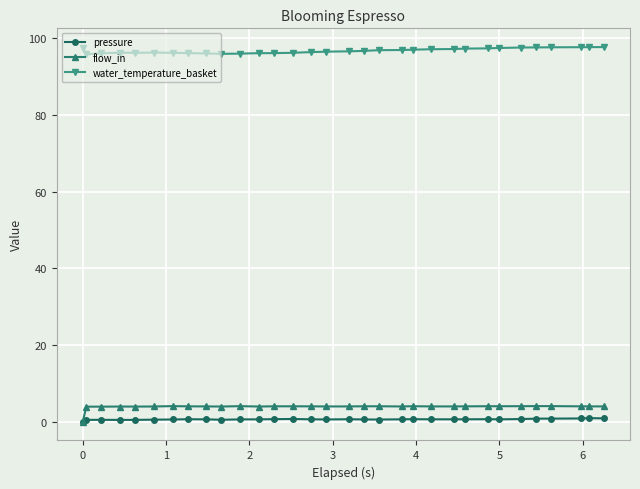

What is the highest value of the water_temperature_basket series?

97.7